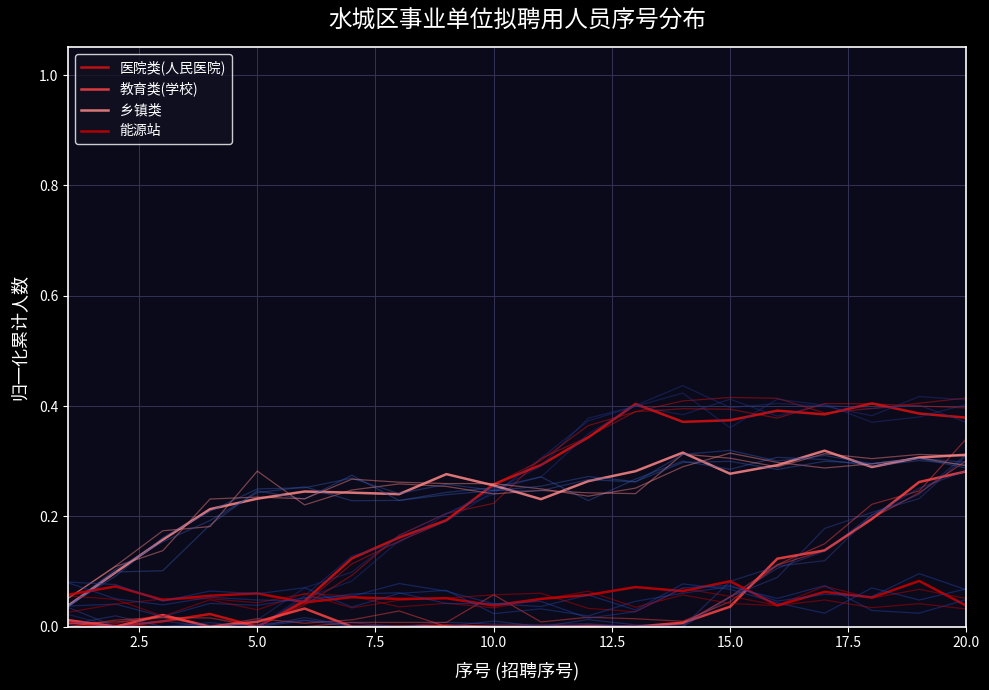

What is the maximum value shown in the chart?

0.4